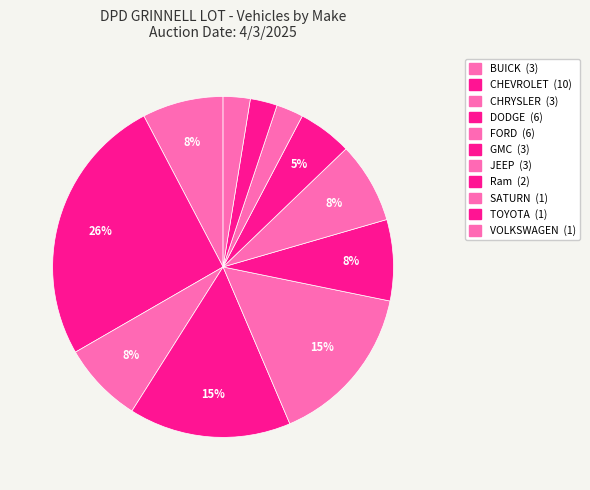

How many slices are in this pie chart?

11